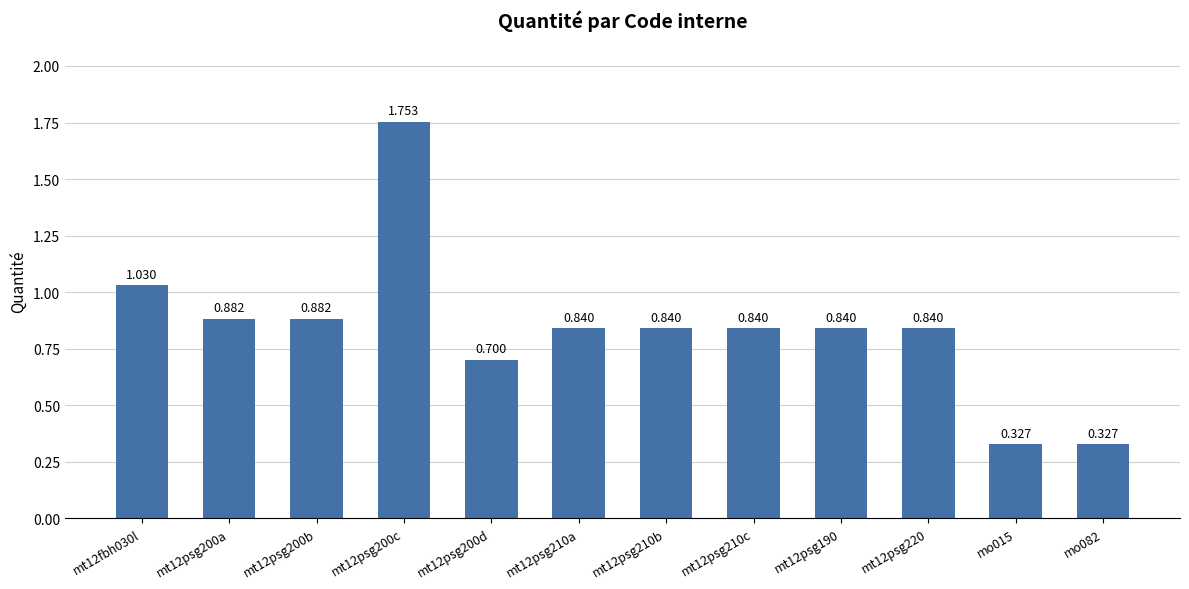

Read the value at mt12psg190.

0.8